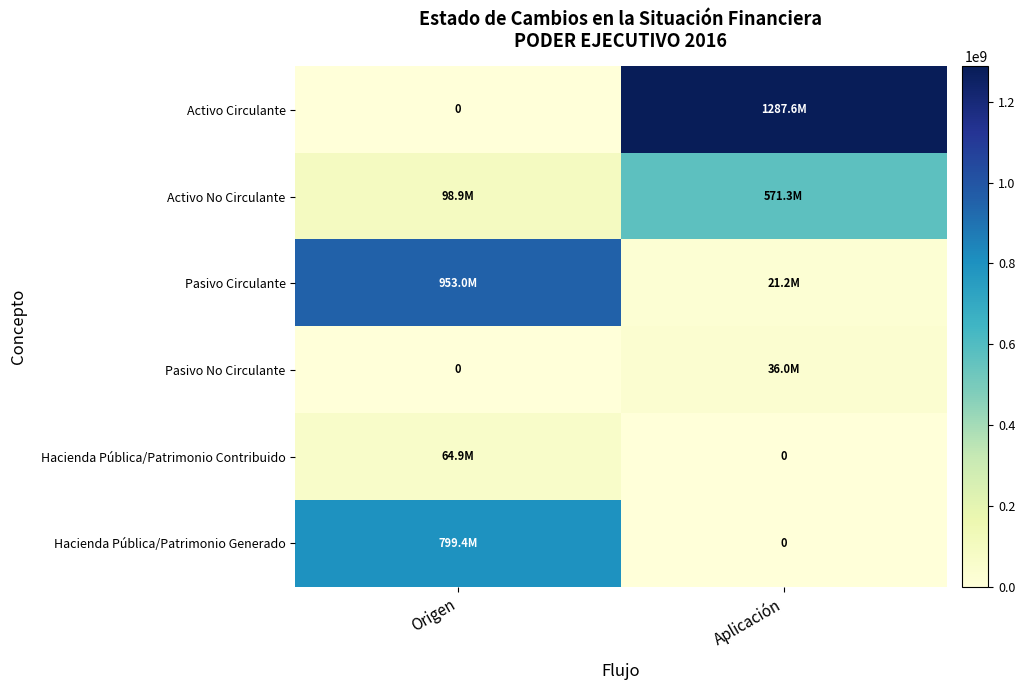

What is the sum of all Pasivo No Circulante values?

36000000.0